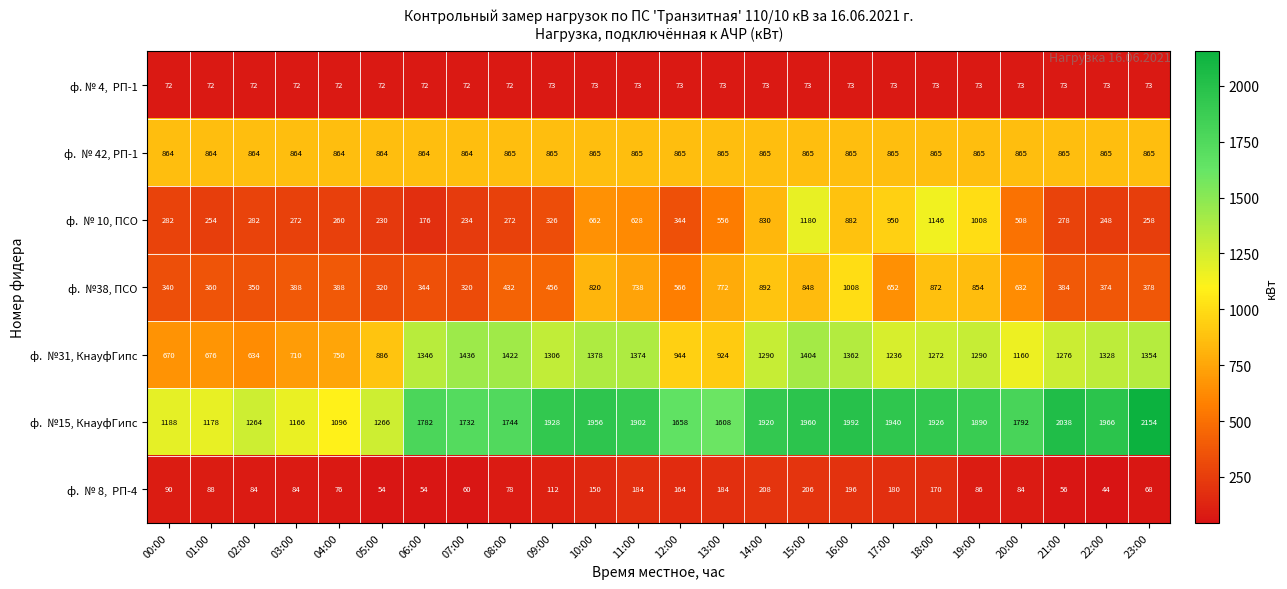

What is the greatest value displayed?

2154